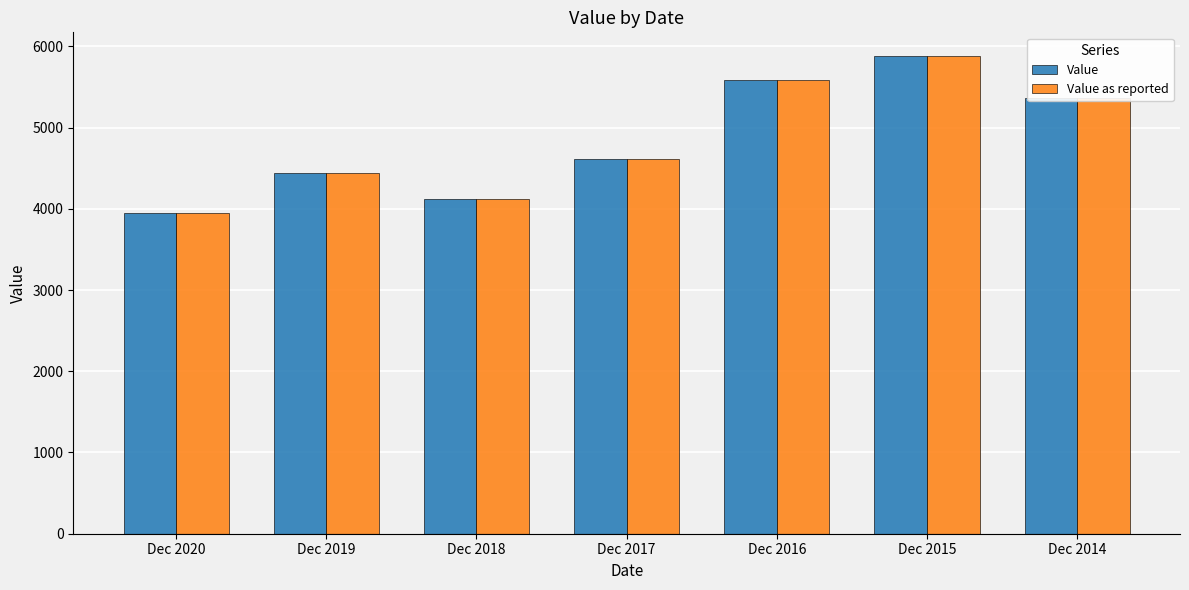

Read the Value as reported value at Dec 2017, to the nearest 100.

4600